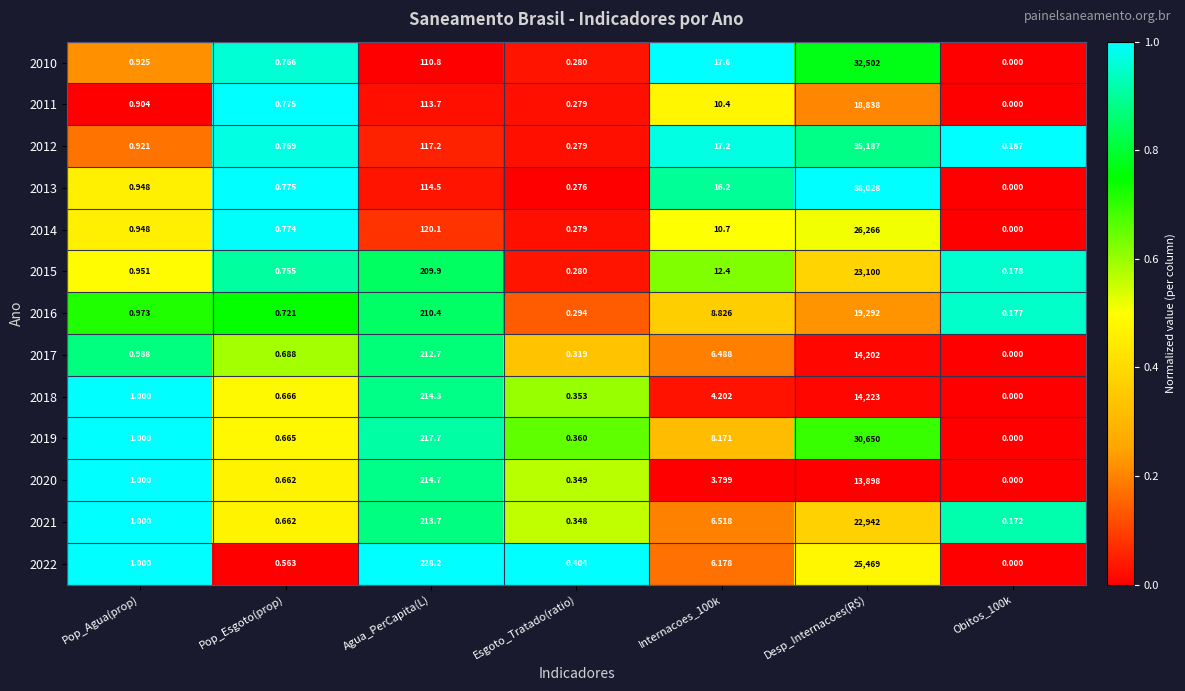

At which label is 2018 closest to 7111?

Agua_PerCapita(L)